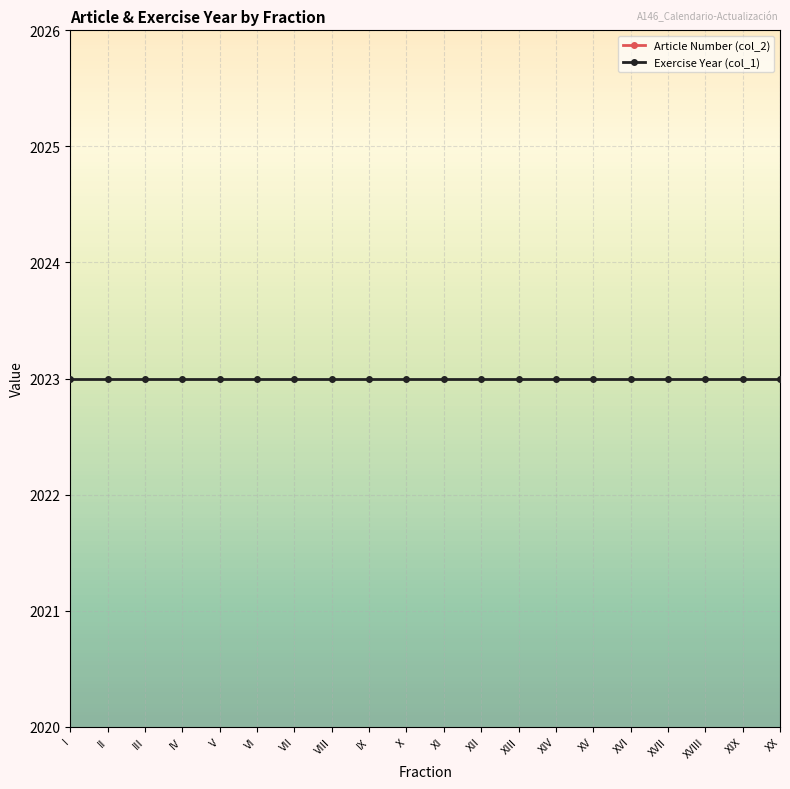

Between VI and XIV, which is larger?

VI